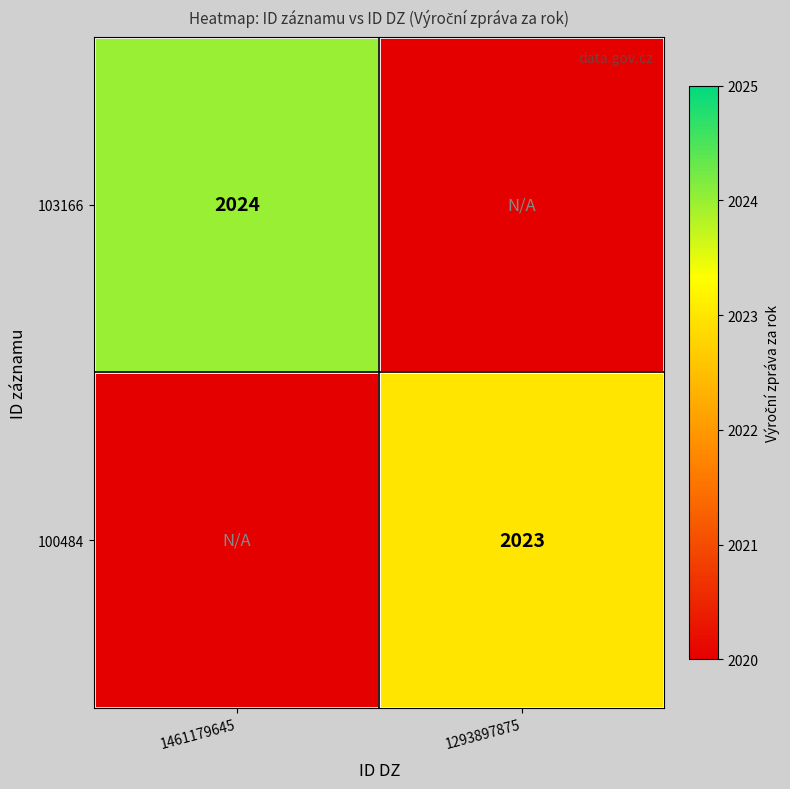

Rank the series at 1293897875 from highest to lowest value.

100484, 103166